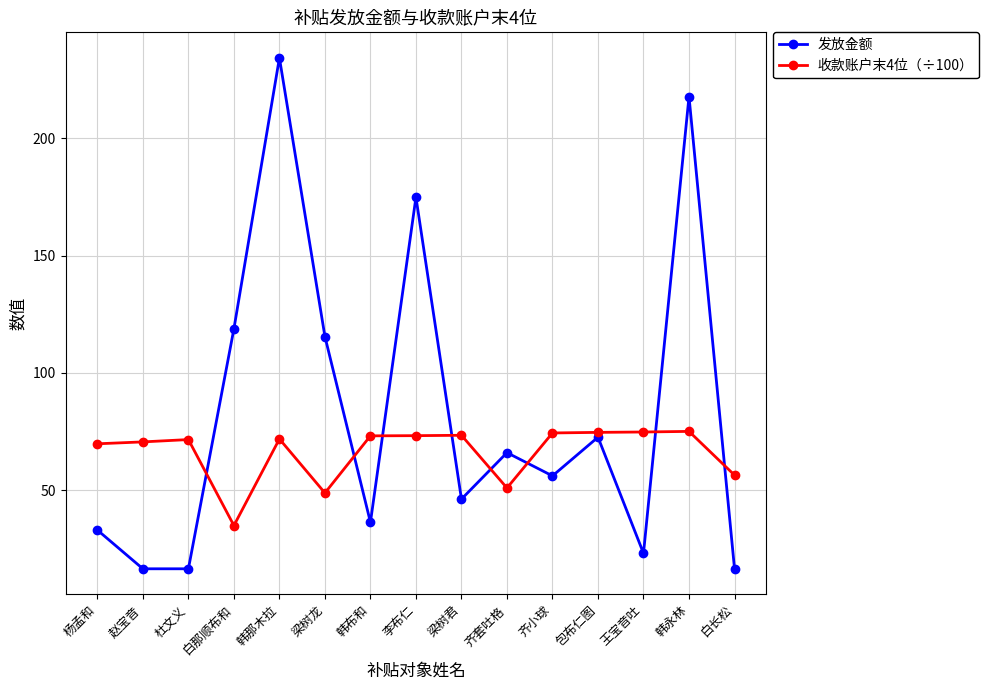

The value of 收款账户末4位（÷100） at 梁树君 is 73.4. True or false?

True